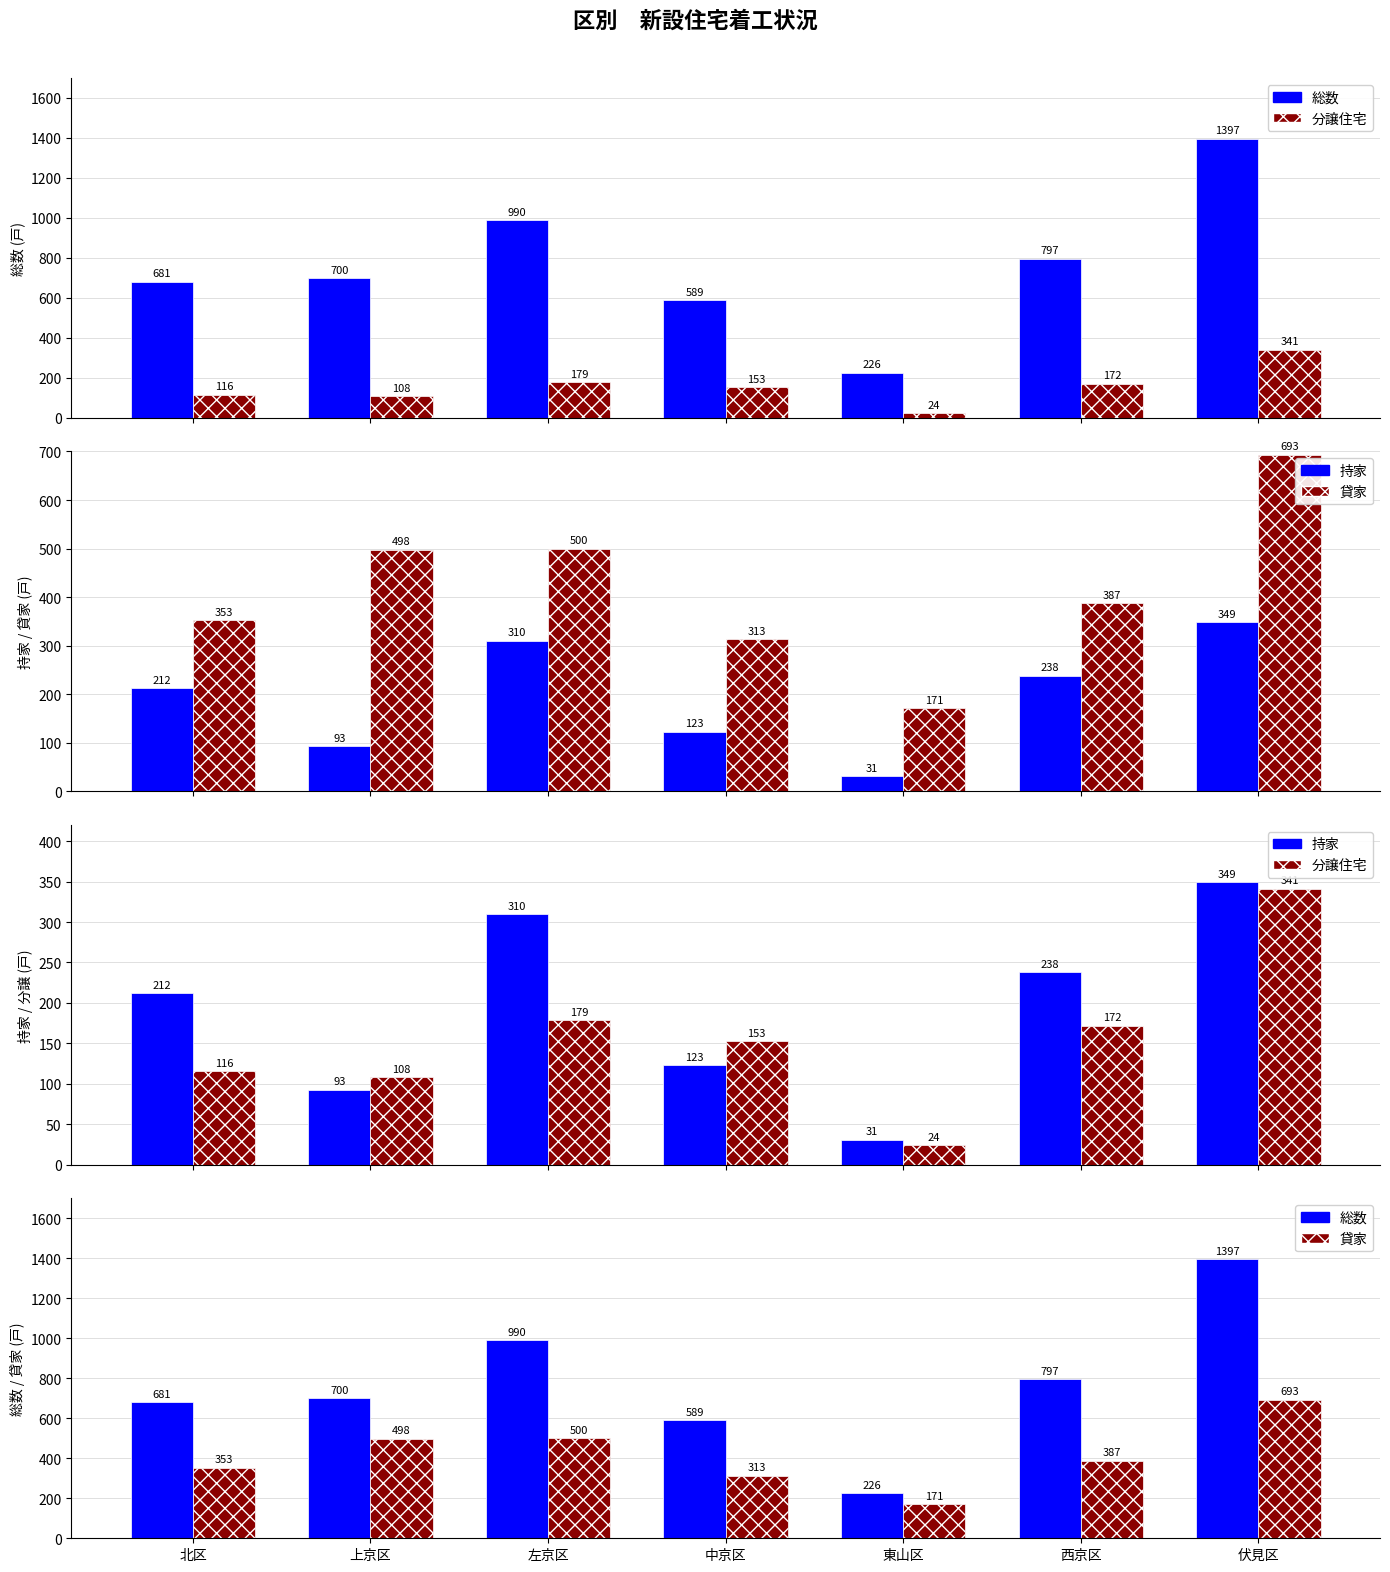

The value of 分譲住宅 at 上京区 is 108. True or false?

True